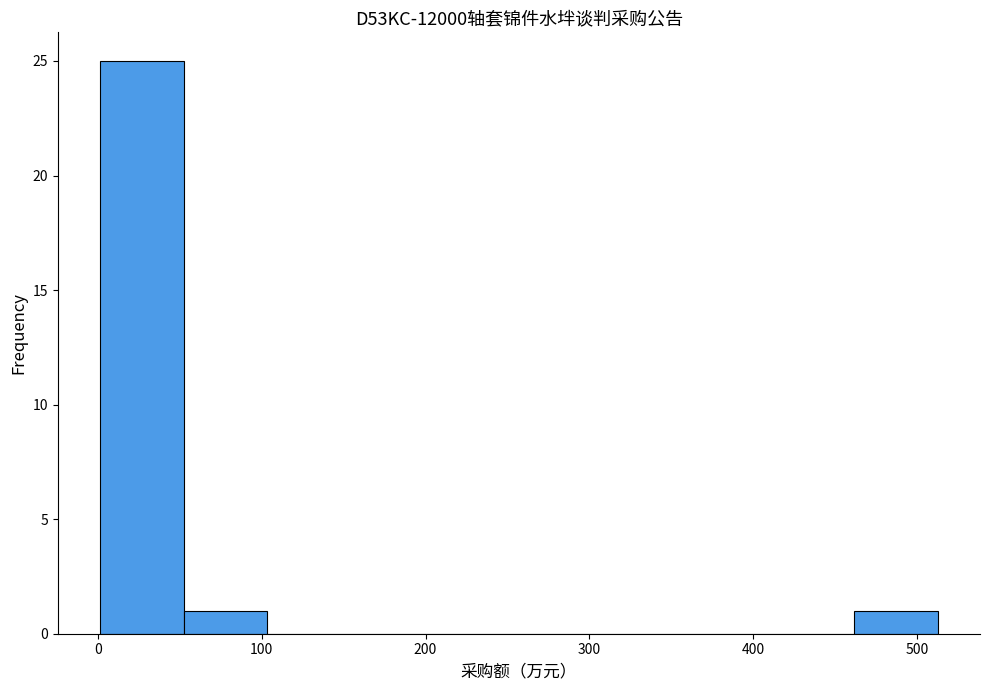

How tall is the bar that spans 460 to 510 on the x-axis? Neither the bar edges nor the heights are printed on the chart, so give them approximately, as read against the axes.

1